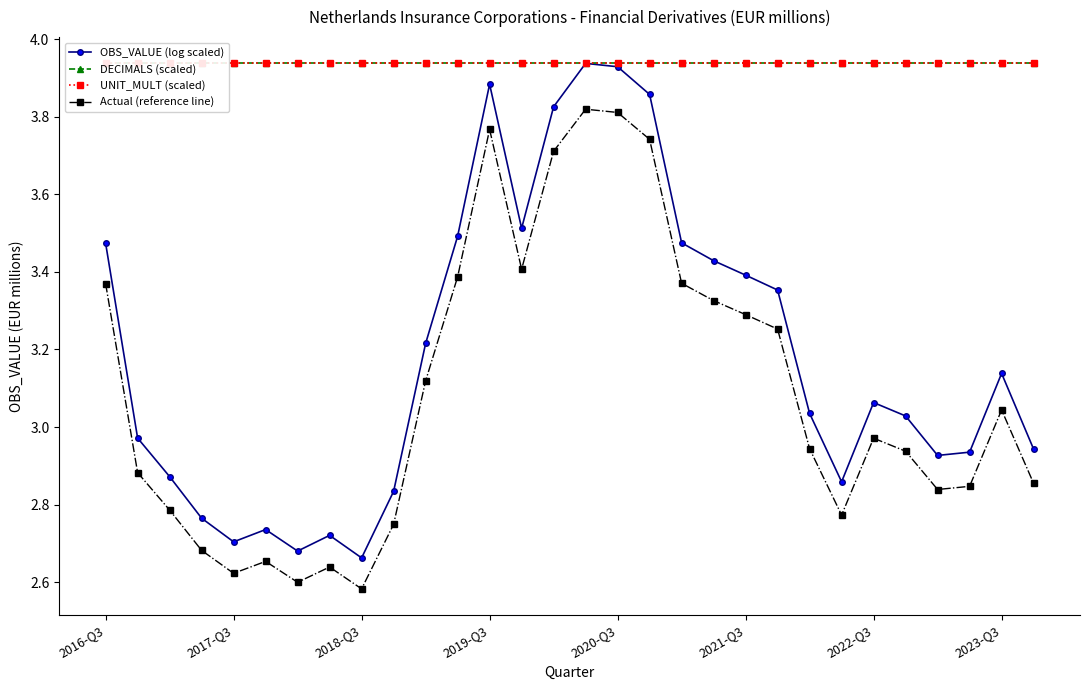

In Actual (reference line), how many points are lower than both neighbors (excluding endpoints)?

6